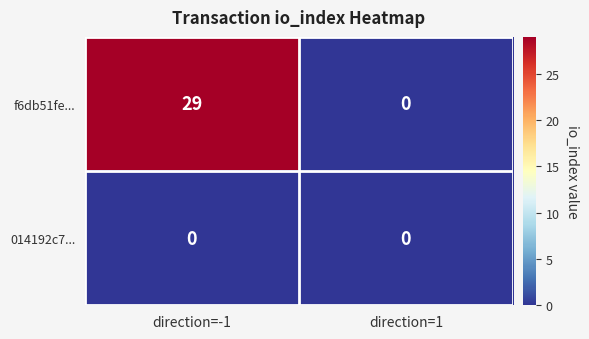

What is the sum of the f6db51fe... values at direction=1 and direction=-1?

29